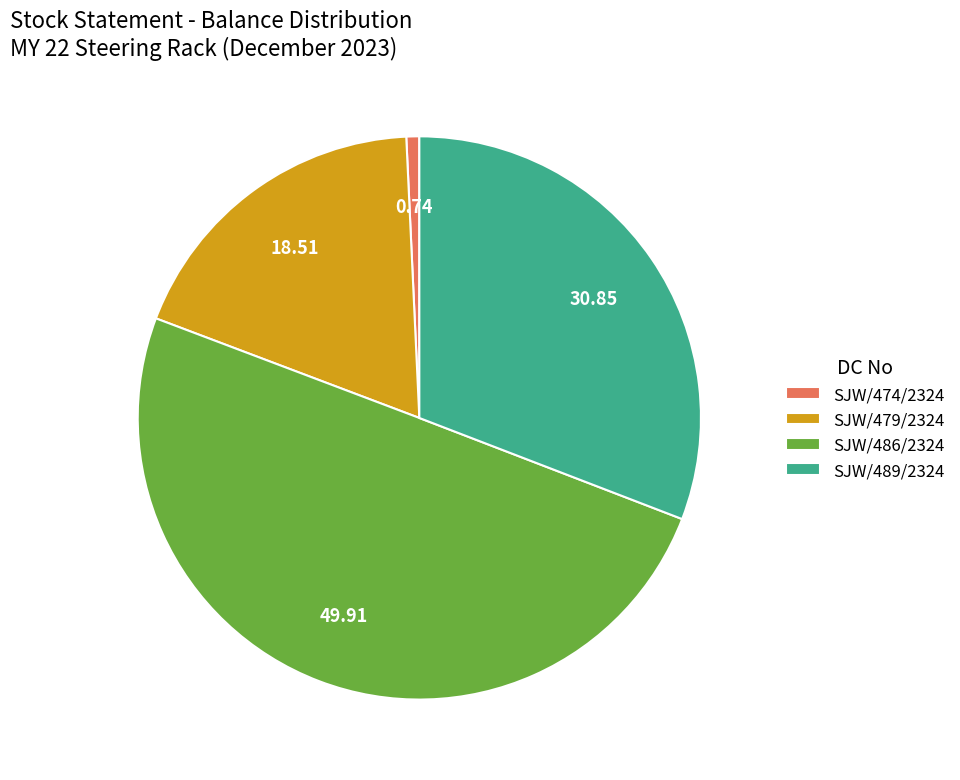

Does SJW/479/2324 account for over 50% of the chart?

No